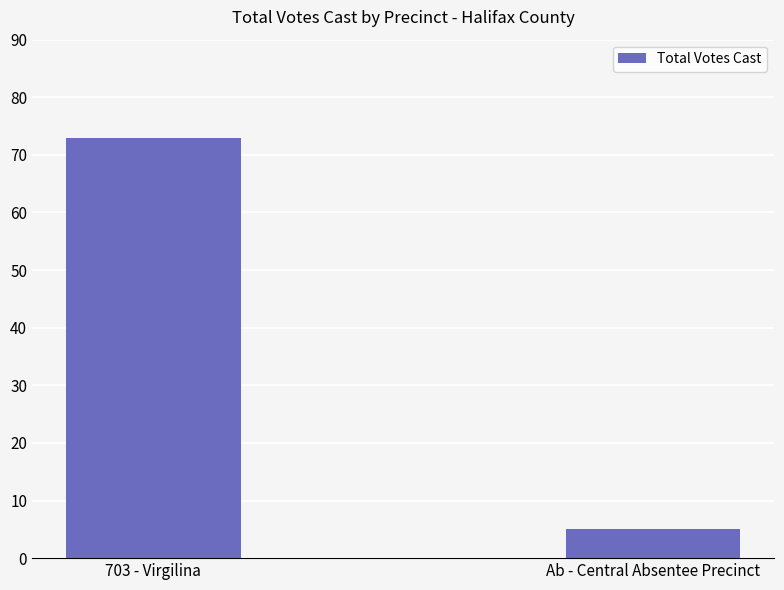

What is the difference between the values at 703 - Virgilina and Ab - Central Absentee Precinct?

68